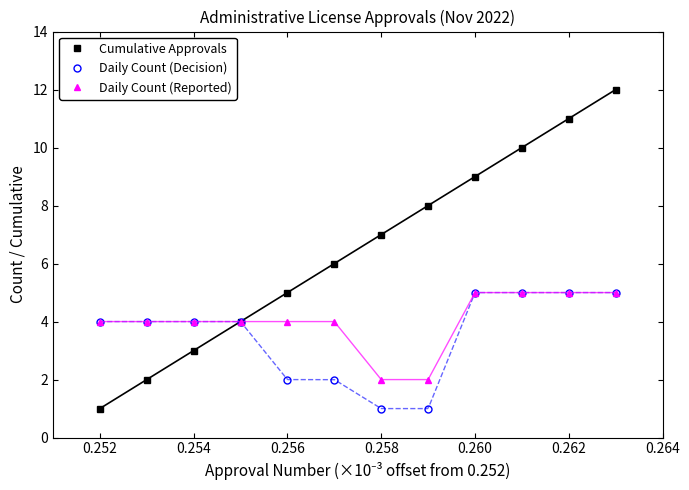

True or false: Cumulative Approvals has more than 1 points higher than both neighbors.

False